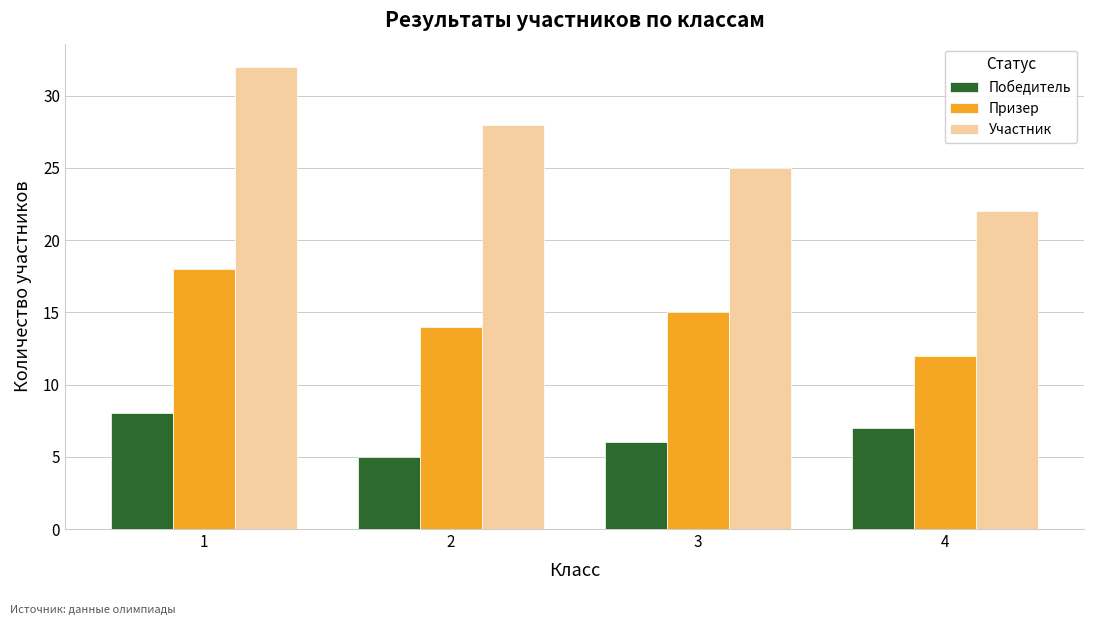

Reading left to right, extract all data points from this chart.

Победитель: 8	5	6	7
Призер: 18	14	15	12
Участник: 32	28	25	22